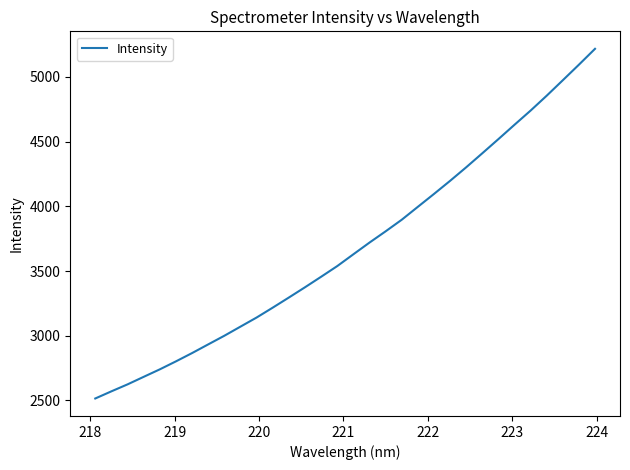

What is the difference between the maximum and minimum values?

2703.0